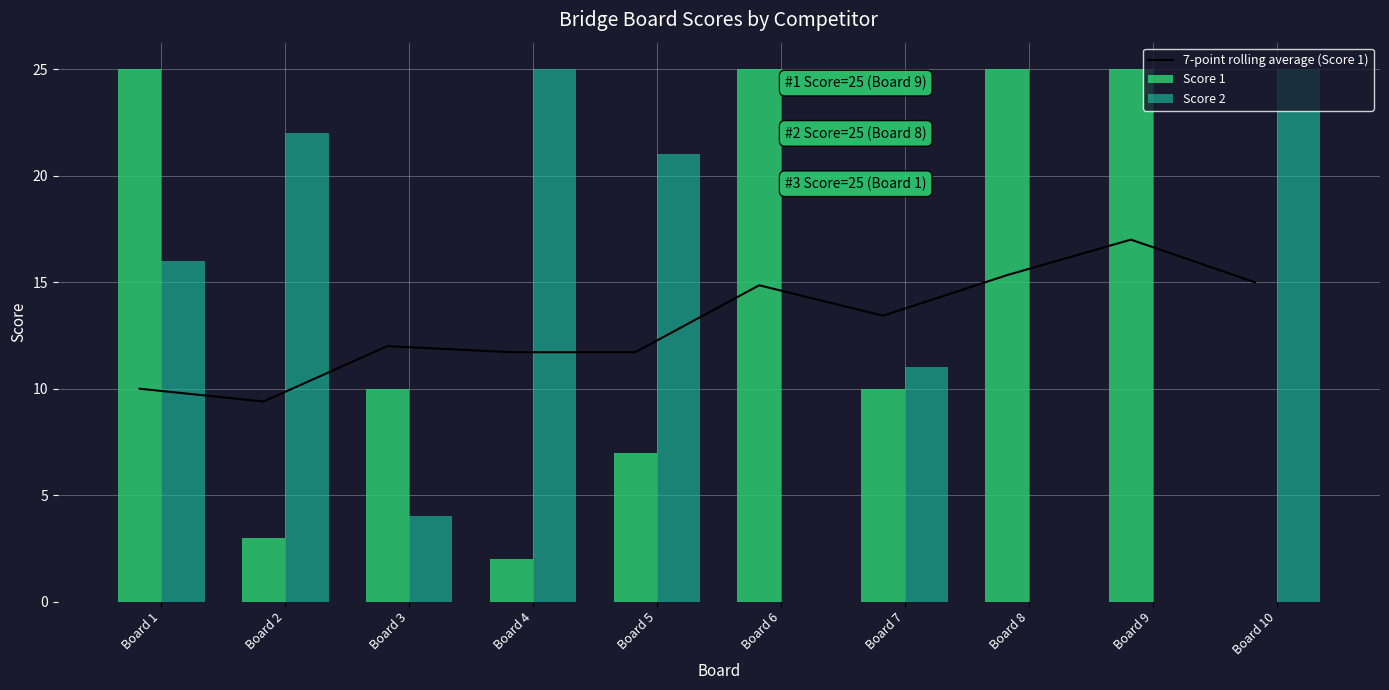

What are all the series names shown in the legend?

7-point rolling average (Score 1), Score 1, Score 2